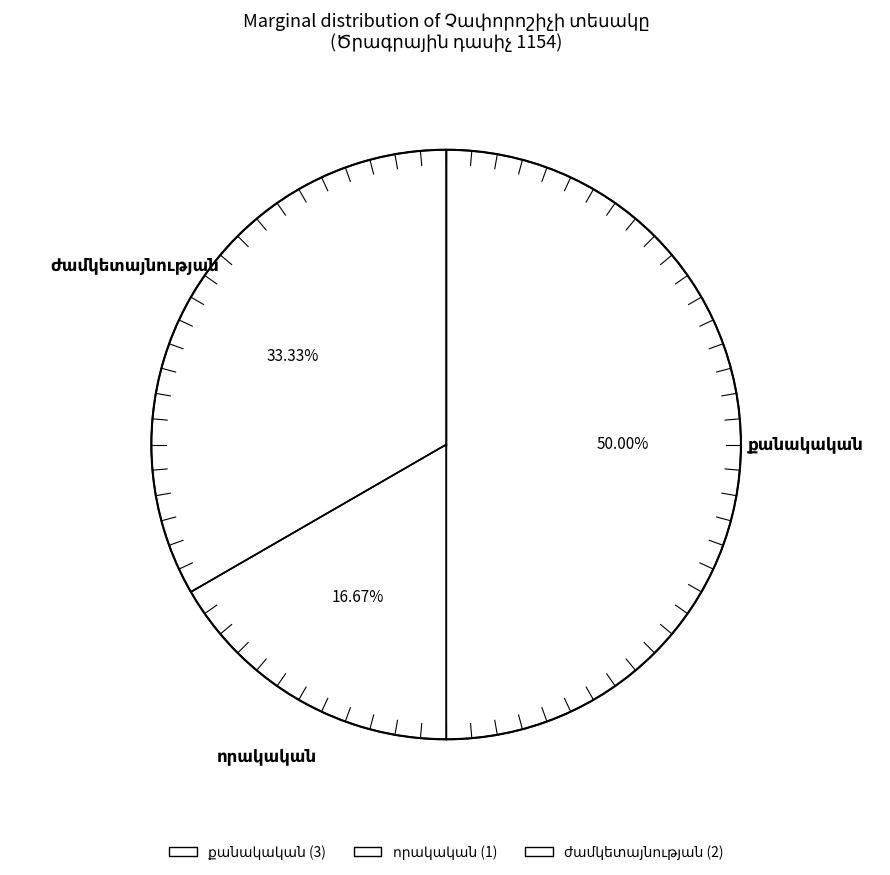

How many slices are in this pie chart?

3